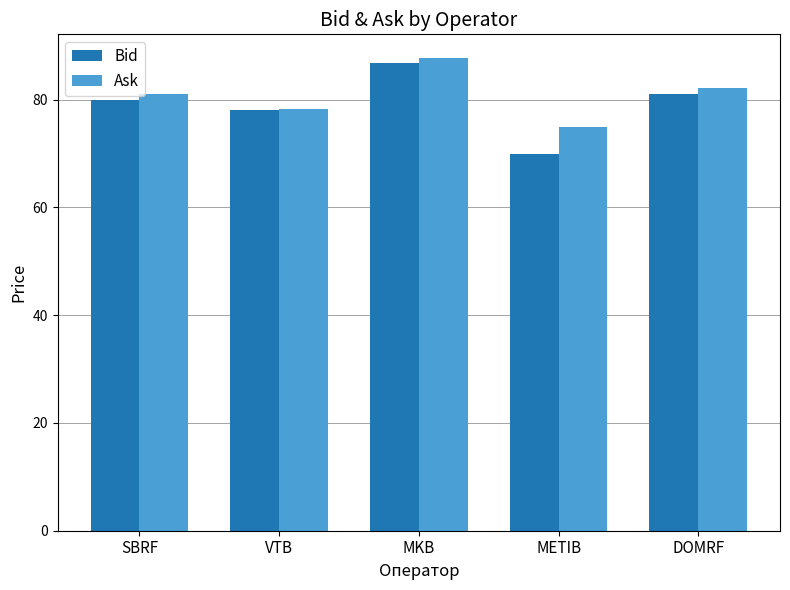

What is the maximum value shown in the chart?

87.8